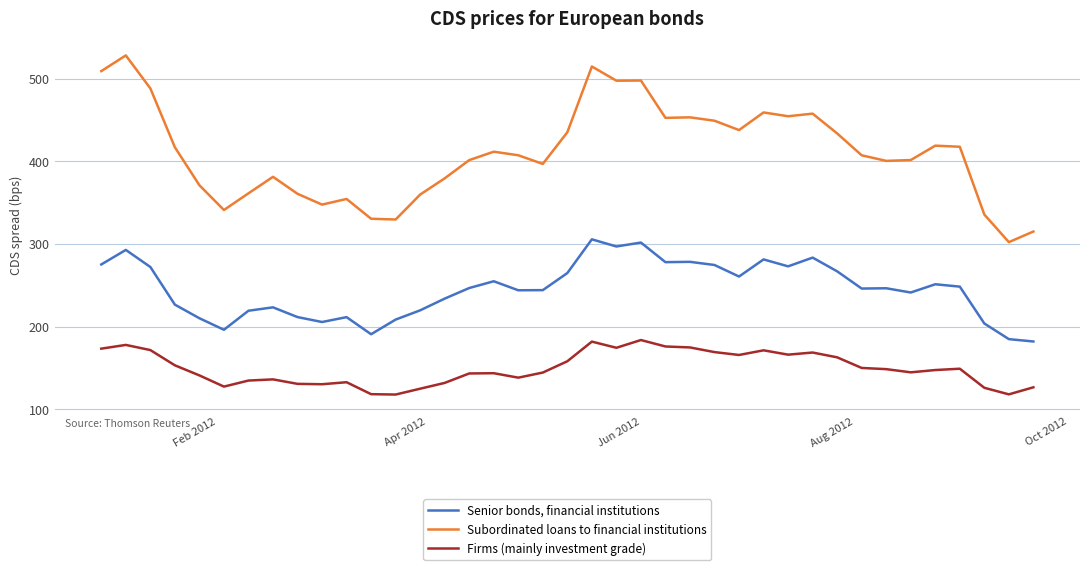

Is this an area chart (filled region under the line)?

No